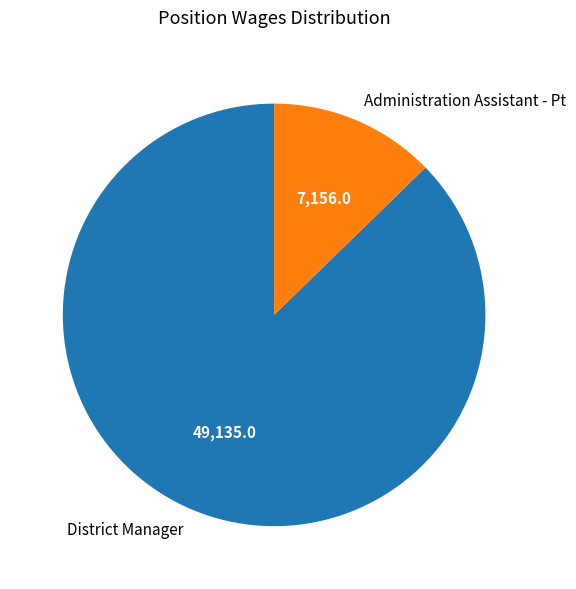

True or false: Administration Assistant - Pt accounts for 13% of the total.

True